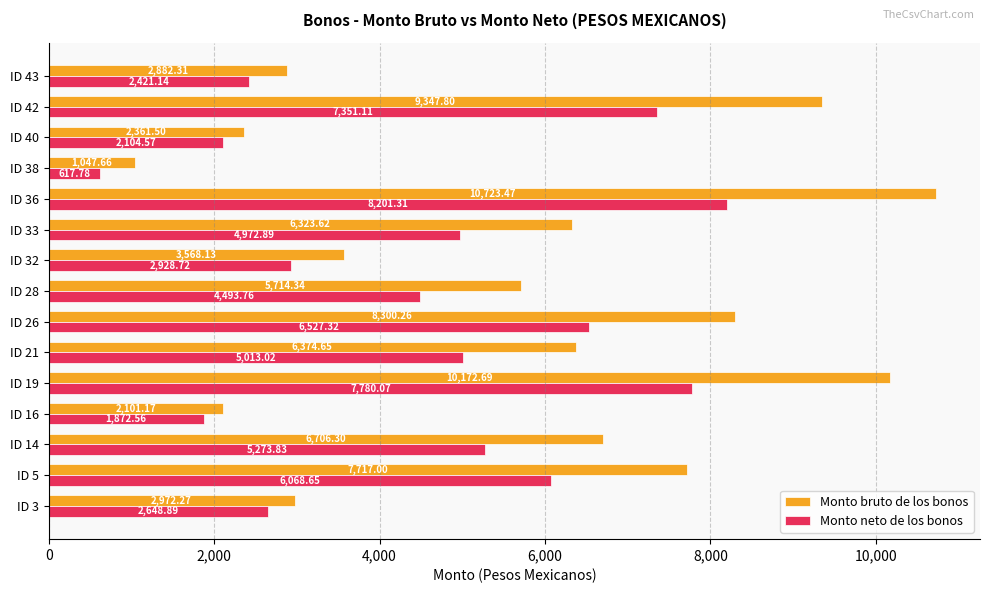

Which series has the largest total across all categories?

Monto bruto de los bonos